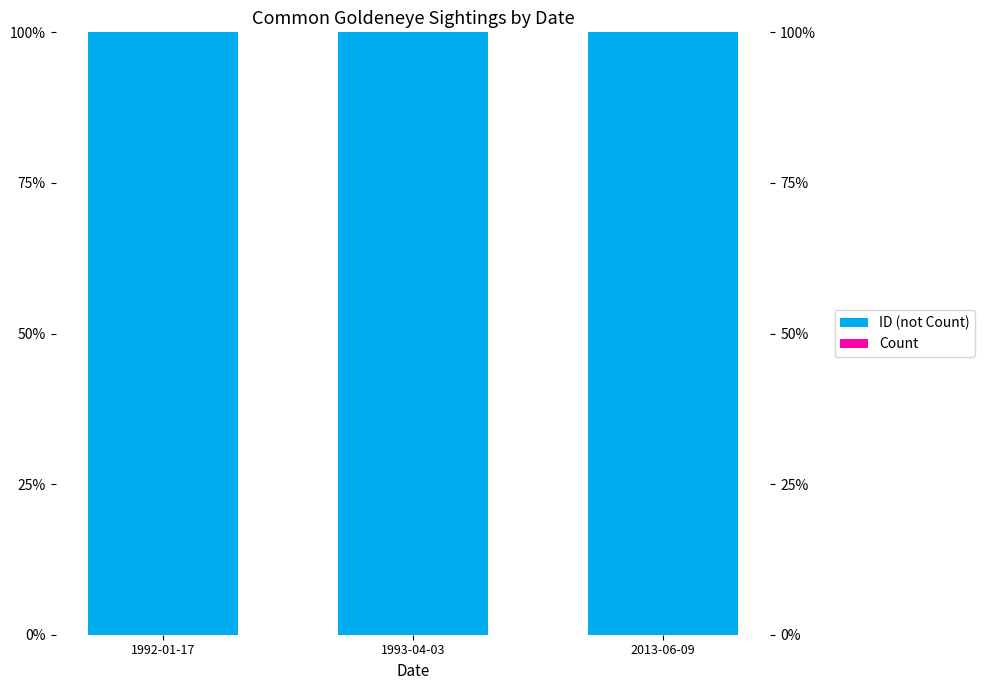

Reading left to right, transcribe all the data shown in this chart.

ID (not Count): 100.0	100.0	100.0
Count: 0.0	0.0	0.0